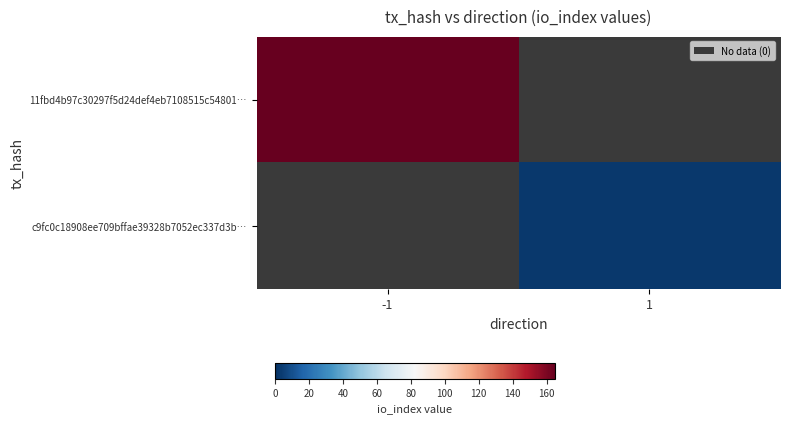

True or false: c9fc0c18908ee709bffae39328b7052ec337d3b… has a value of 1 at 1.

False